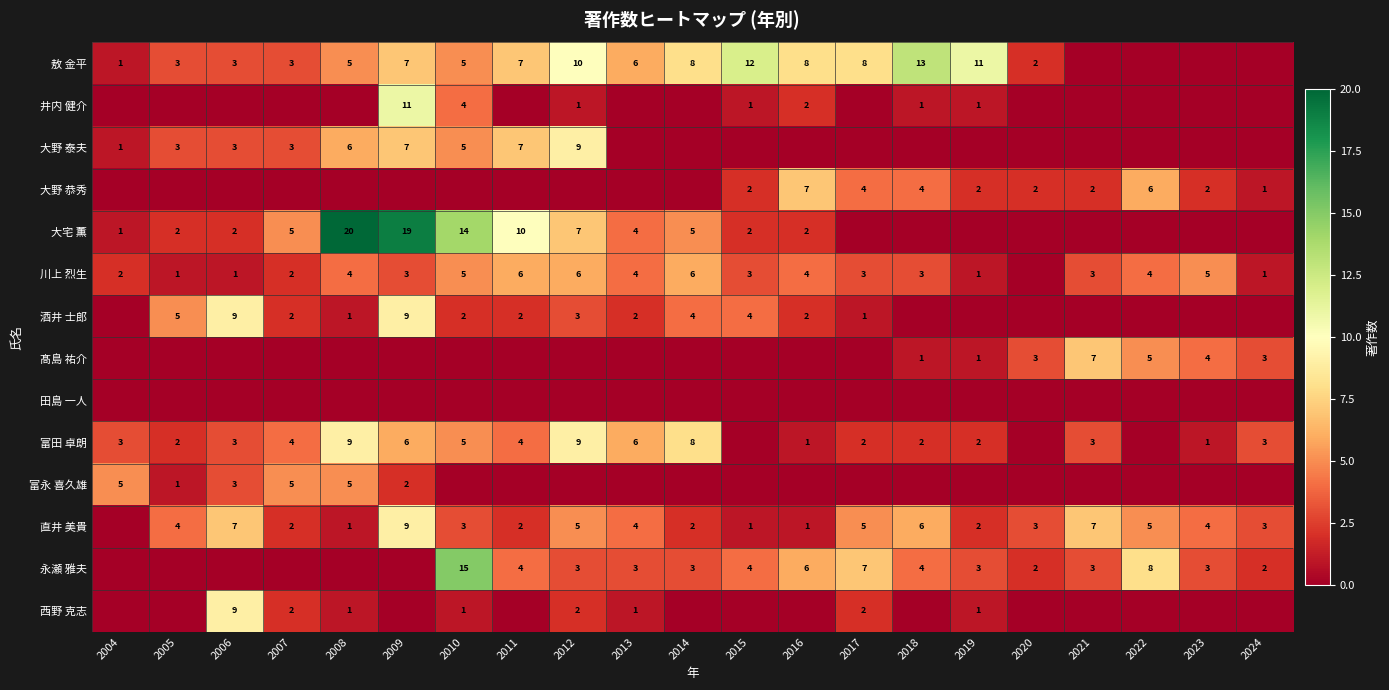

The 永瀬 雅夫 series shows 15 at 2010. True or false?

True